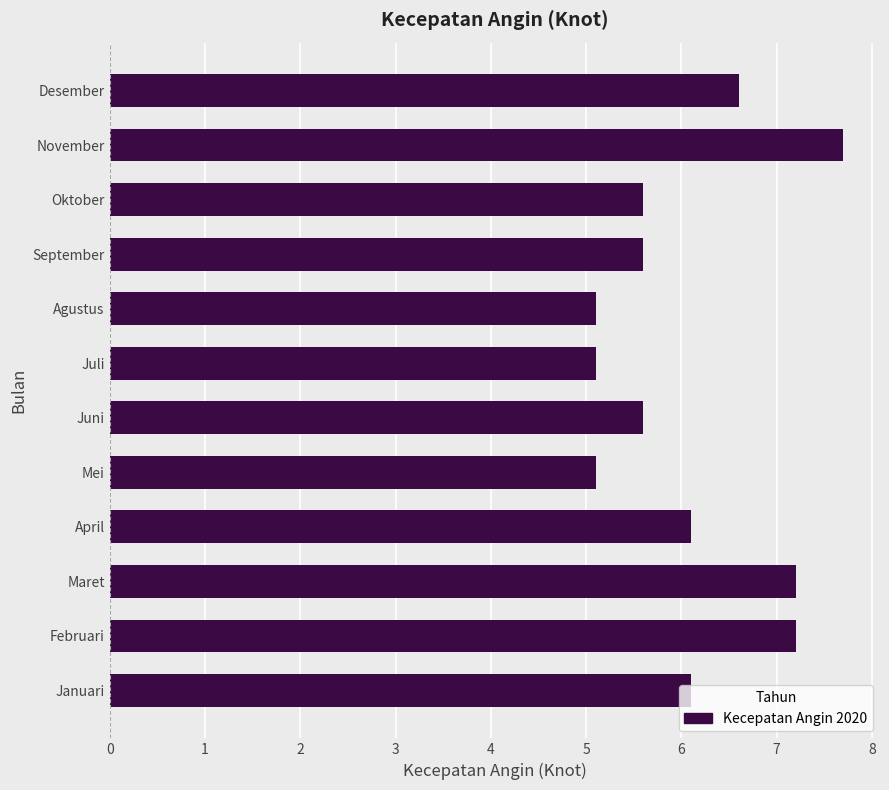

Read the value at April.

6.1